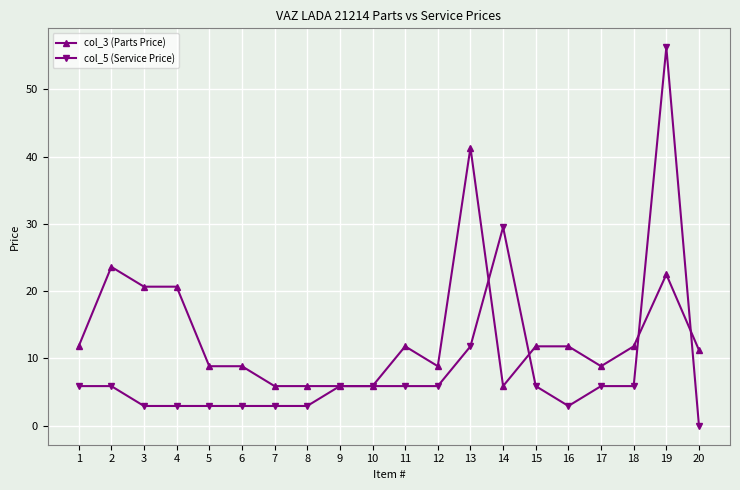

Which series changed the most between 3 and 18?

col_3 (Parts Price)